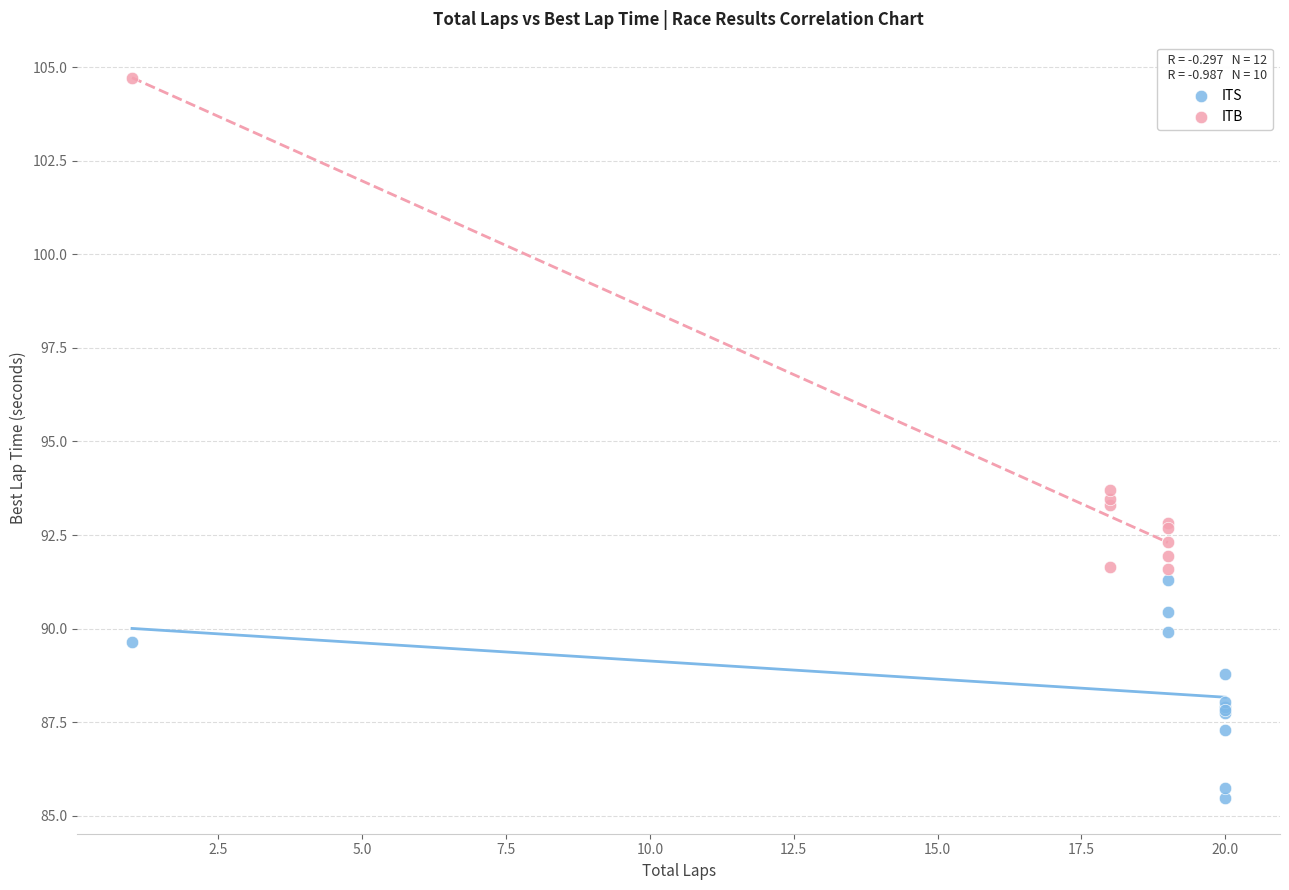

Which series contains the highest Y value?

ITB